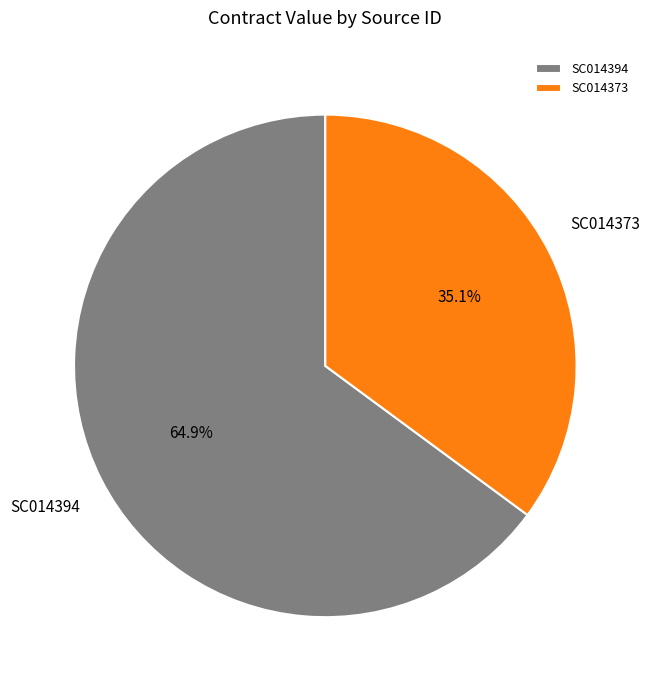

To the nearest percent, what is the difference between the SC014373 and SC014394 slice percentages?

30%